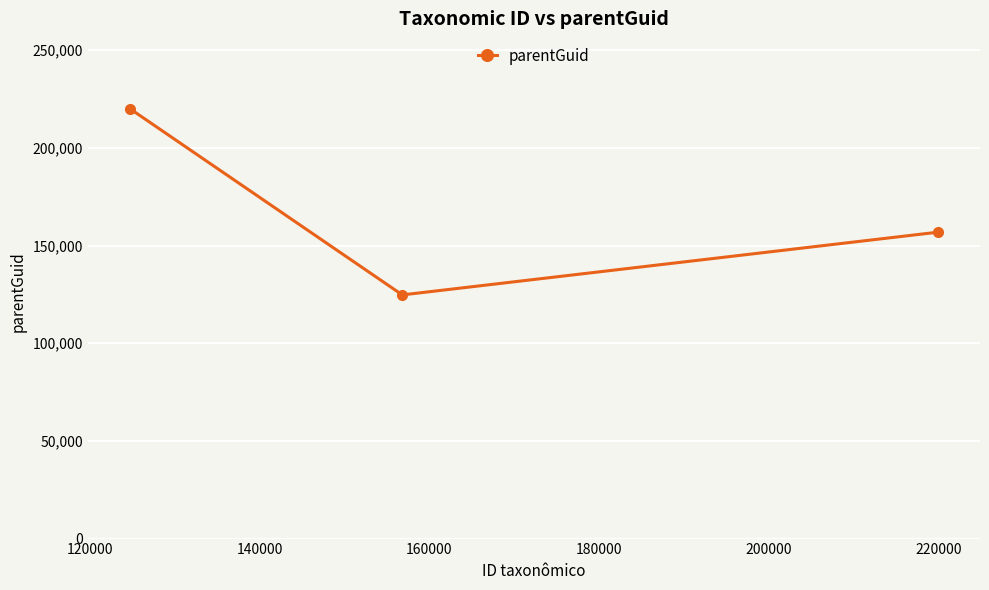

Which has a higher value, 120000 or 140000?

140000